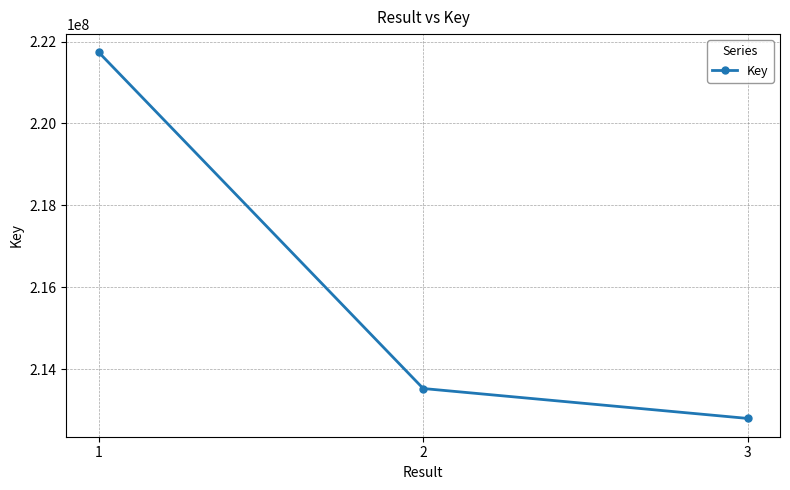

How many lines are shown in the chart?

1